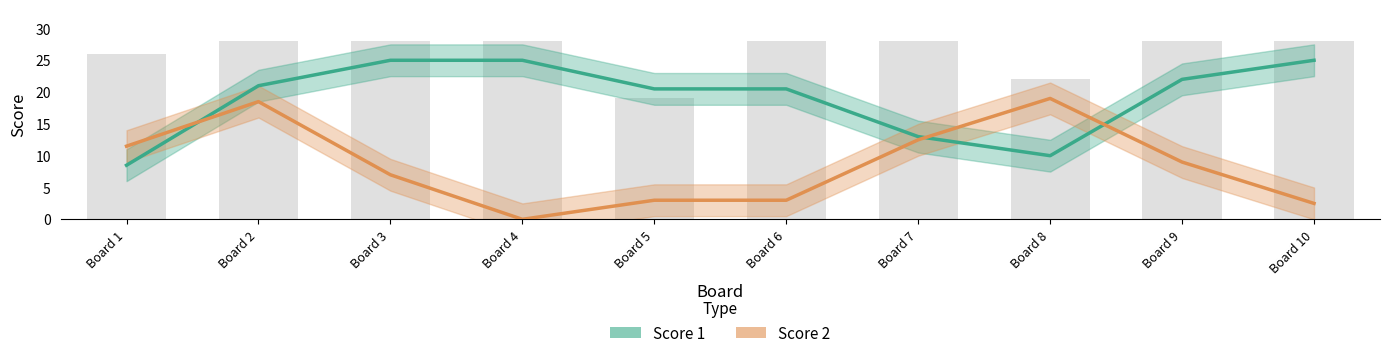

Is it true that Score 1 equals 25.0 at Board 10?

True